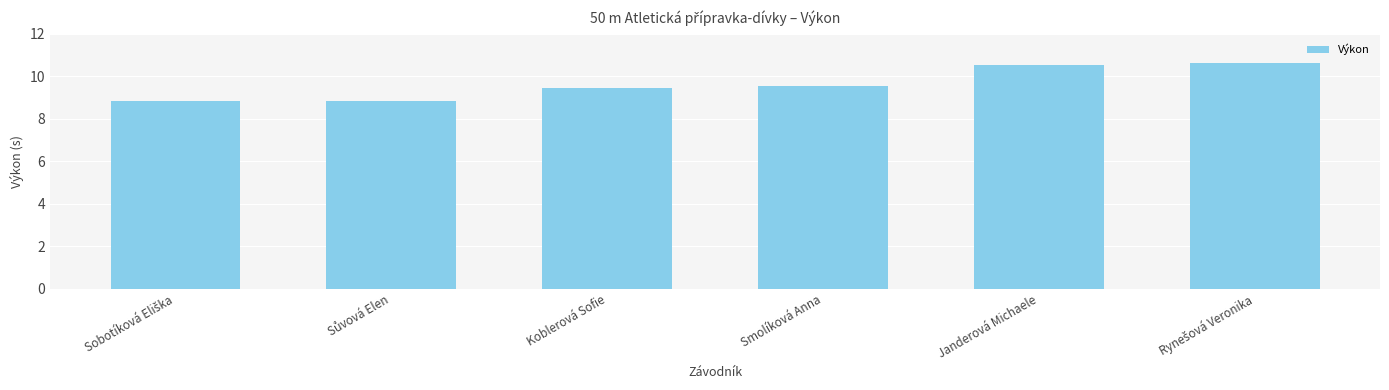

What is the sum of the values at Smolíková Anna and Koblerová Sofie?

19.0